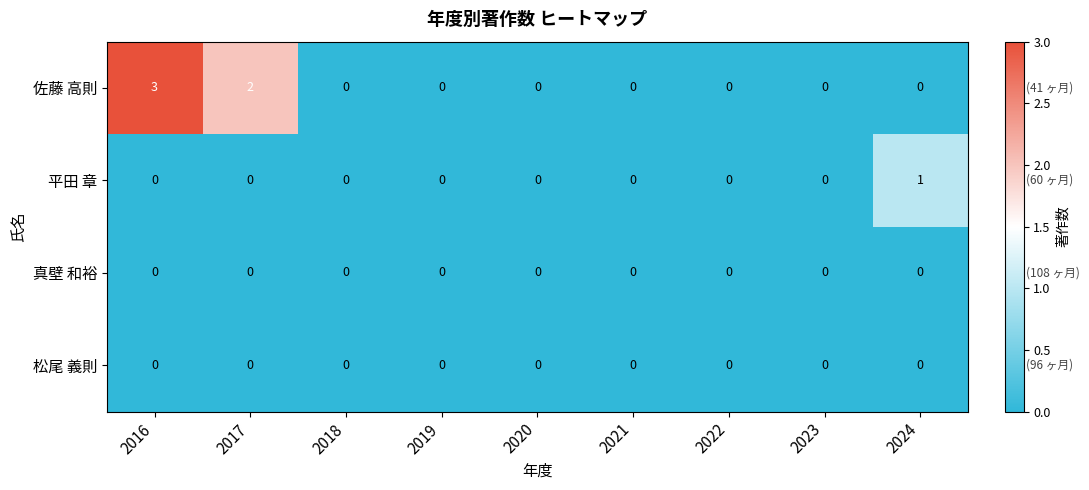

What is the maximum value shown in the chart?

3